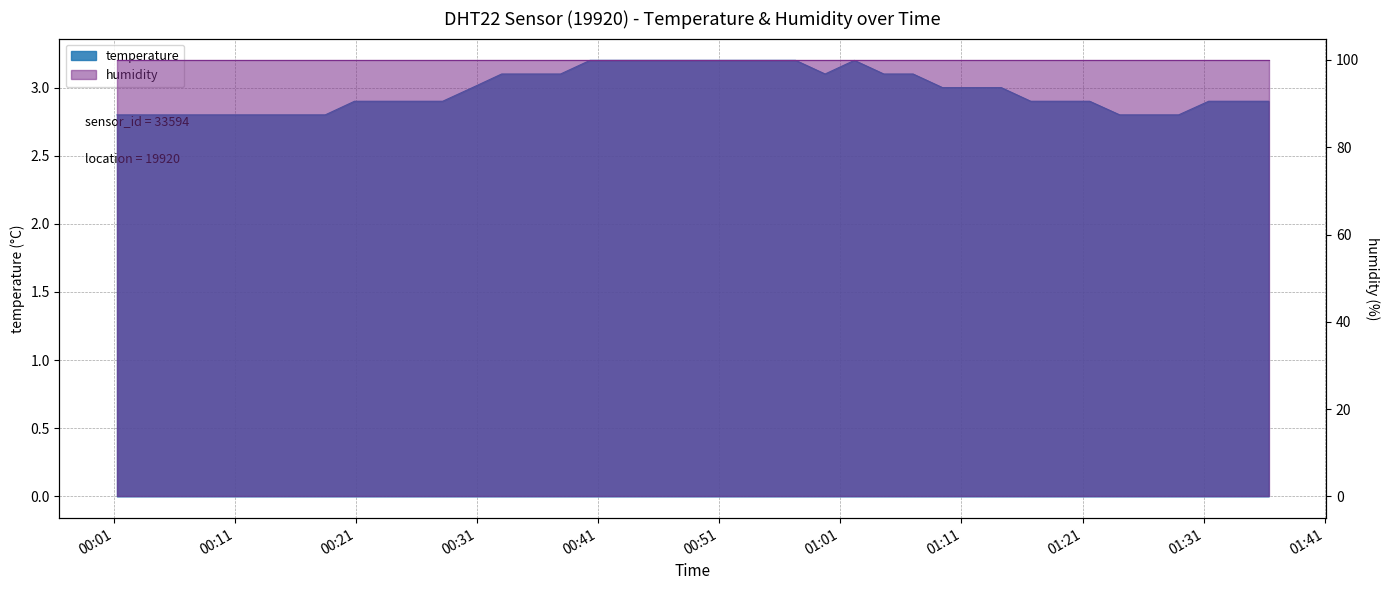

What is the difference between the maximum and minimum values?

0.4